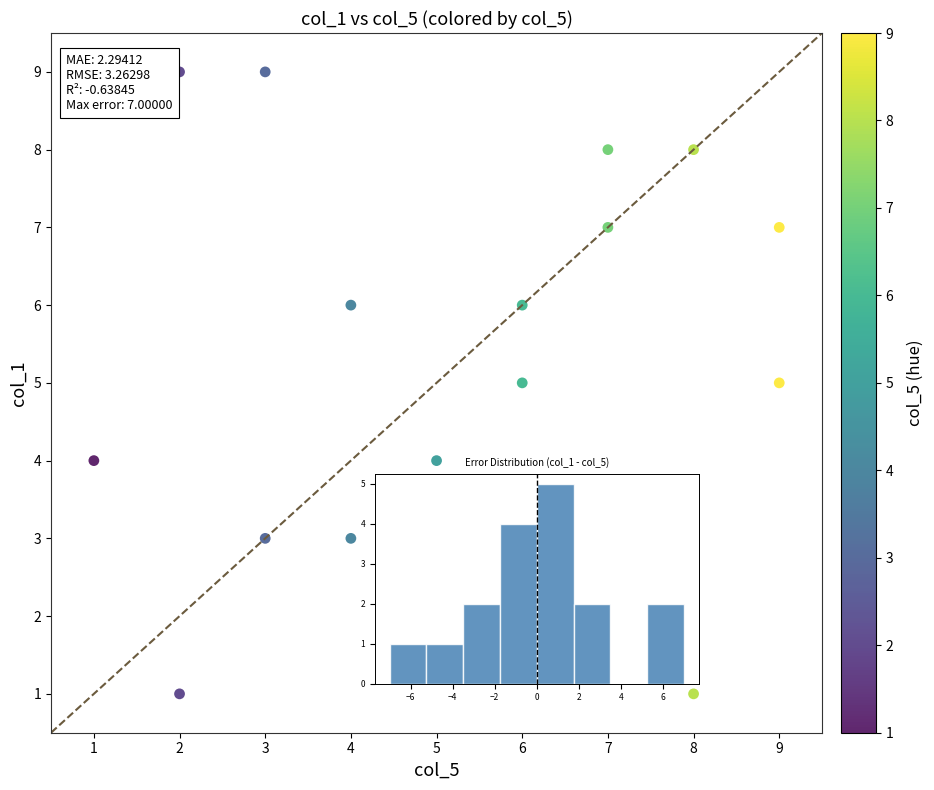

What is the range of X values (max minus min)?

8